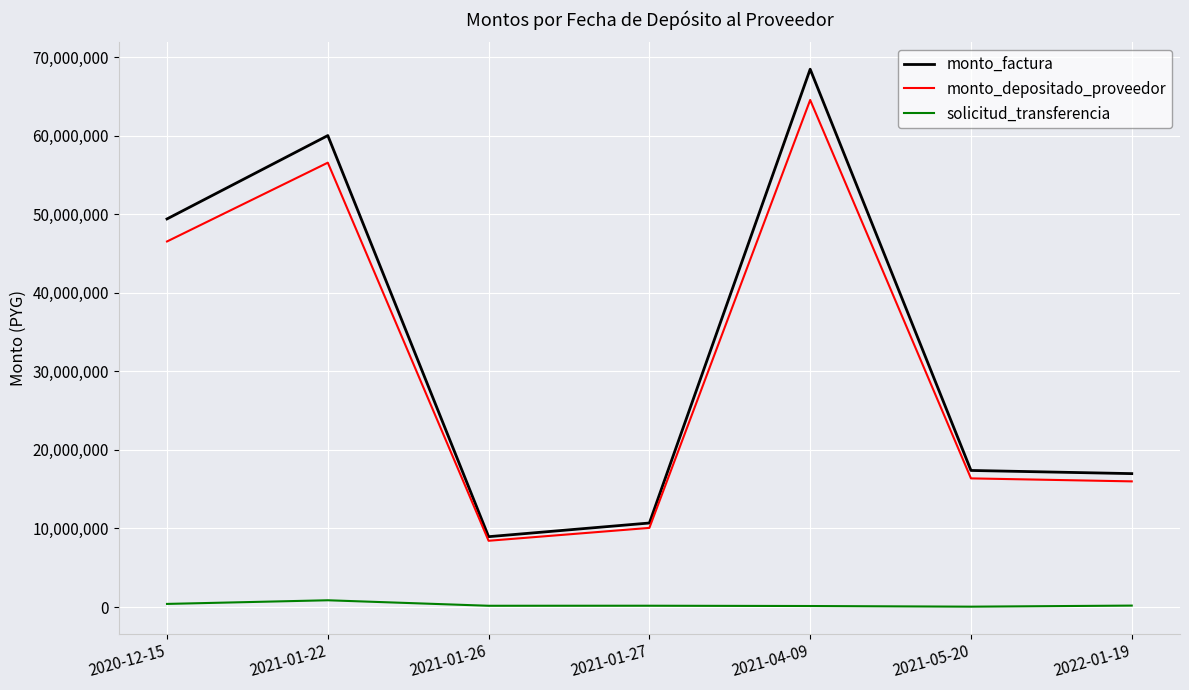

At which category does monto_factura reach its first local valley?

2021-01-26